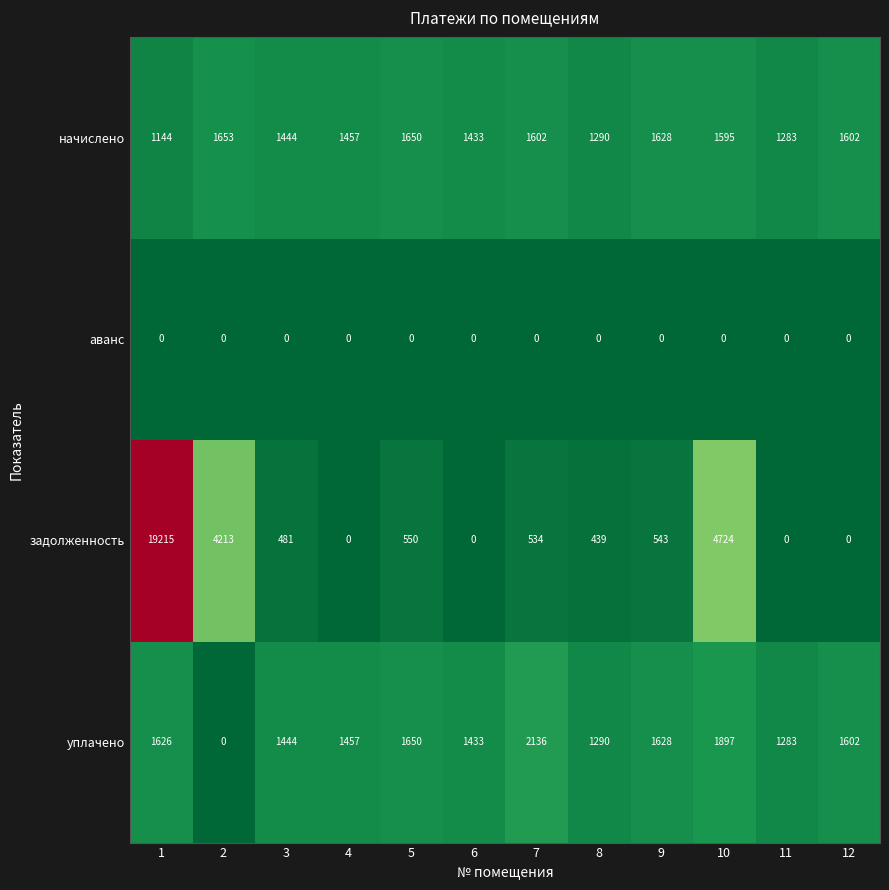

List the series in order of their peak value, highest first.

задолженность, уплачено, начислено, аванс